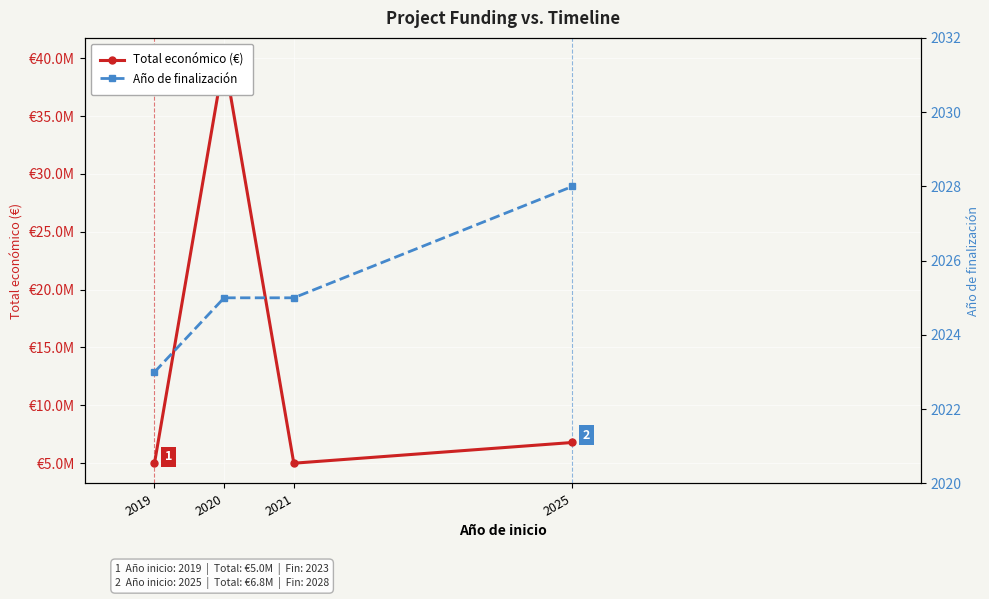

Between 2019 and 2021, which is larger?

2021